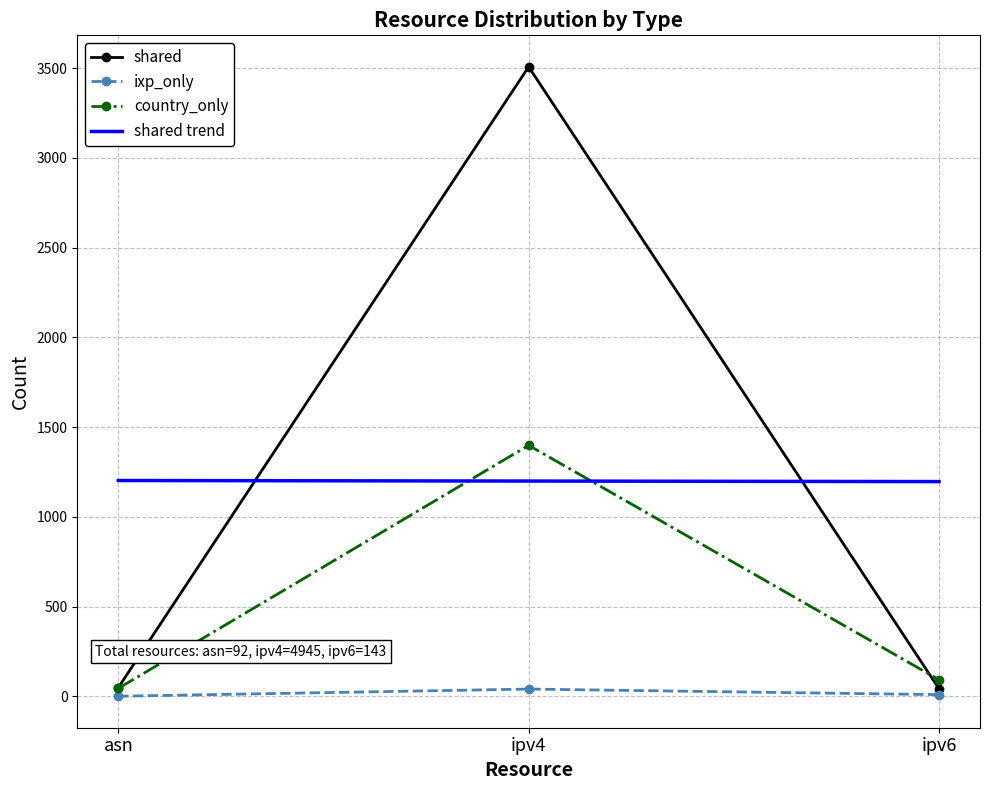

What is the label of the 1st point from the right?

ipv6